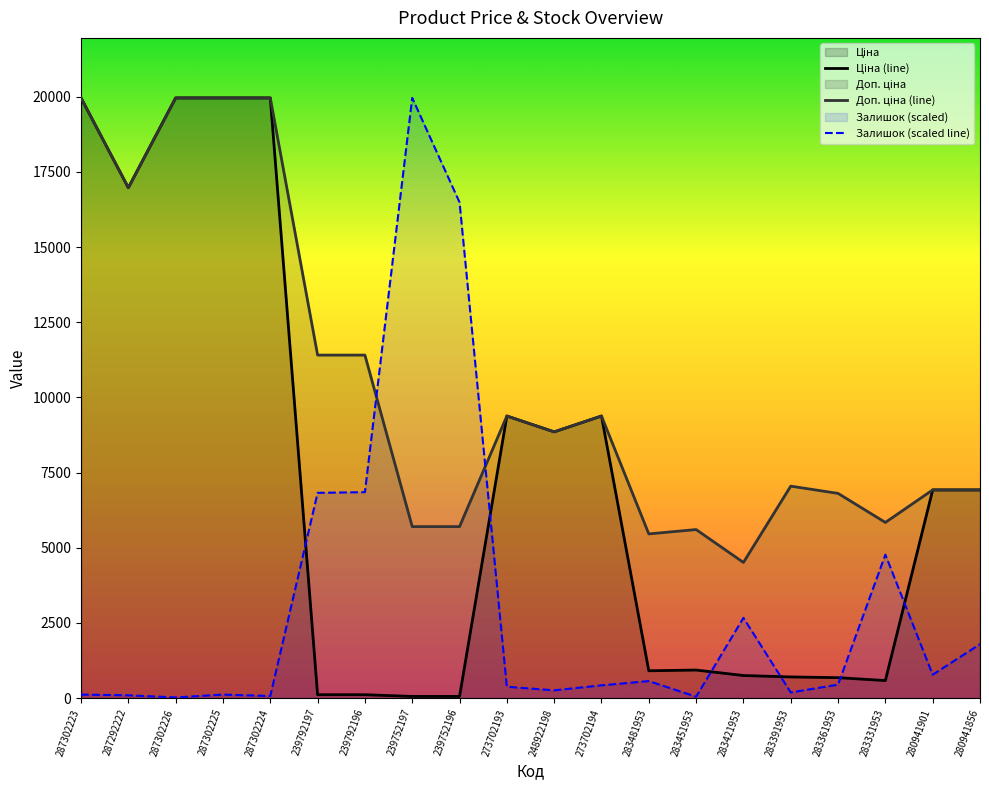

What are all the series names shown in the legend?

Ціна (line), Доп. ціна (line), Залишок (scaled line)